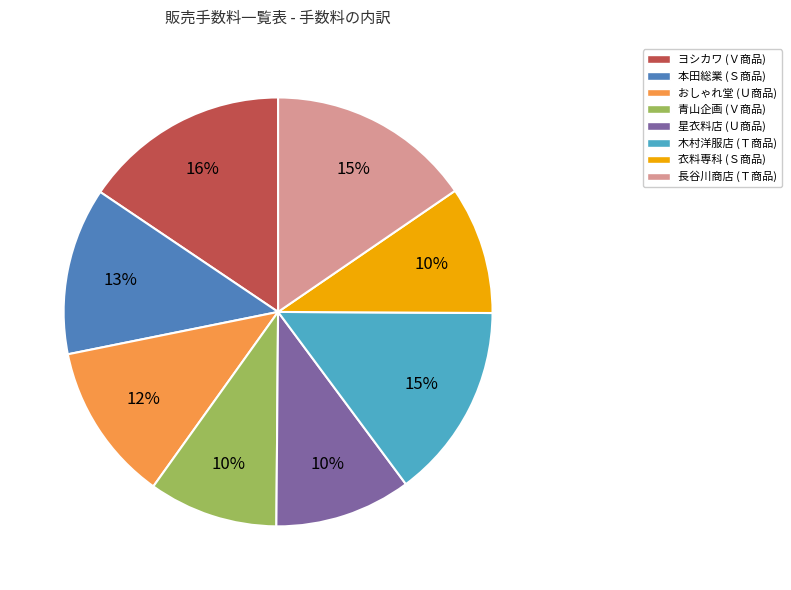

Does ヨシカワ (Ｖ商品) account for over 50% of the chart?

No